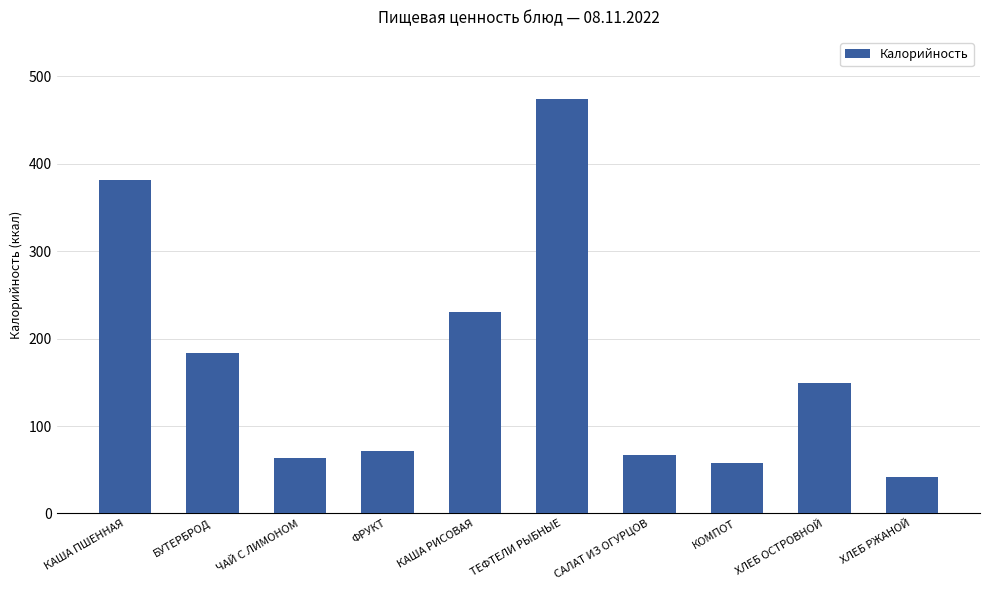

Where is the data nearest to the value 258?

КАША РИСОВАЯ